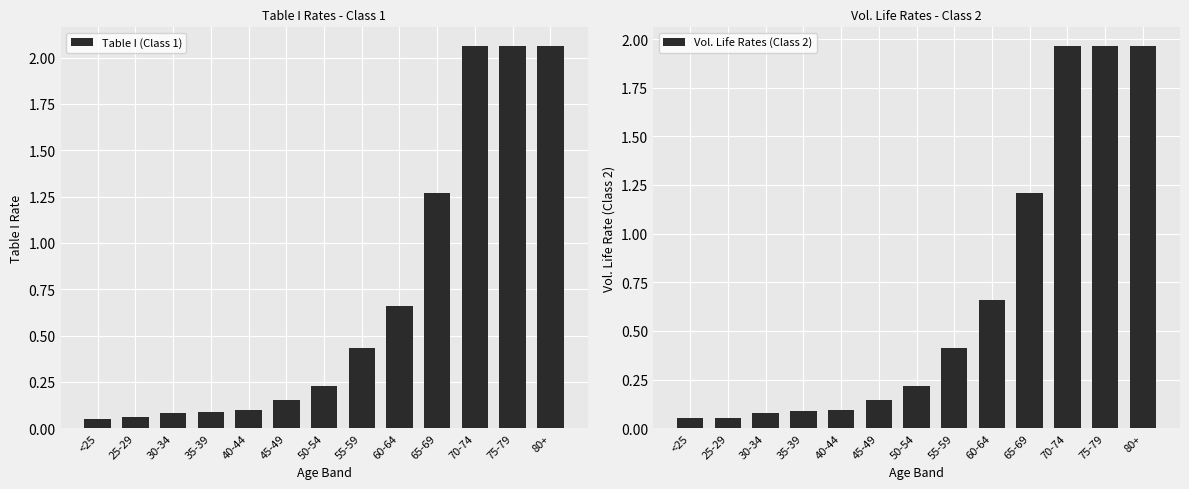

Which has a higher value, 60-64 or 80+?

80+